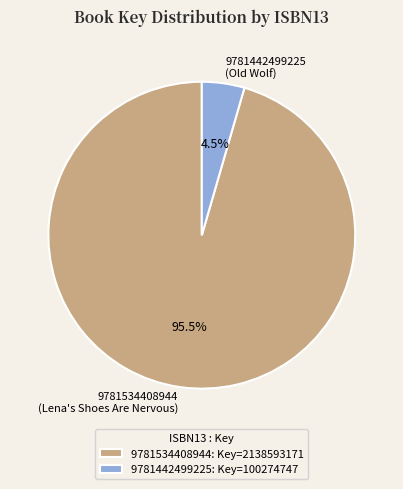

Is the sum of 9781534408944 (Lena's Shoes Are Nervous) and 9781442499225 (Old Wolf) greater than half?

Yes